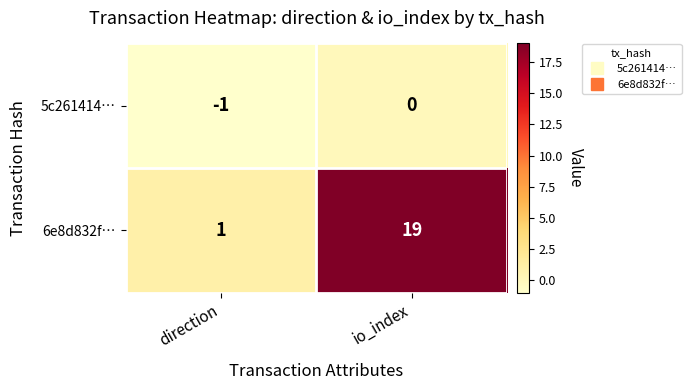

The 6e8d832f… series shows 2 at direction. True or false?

False